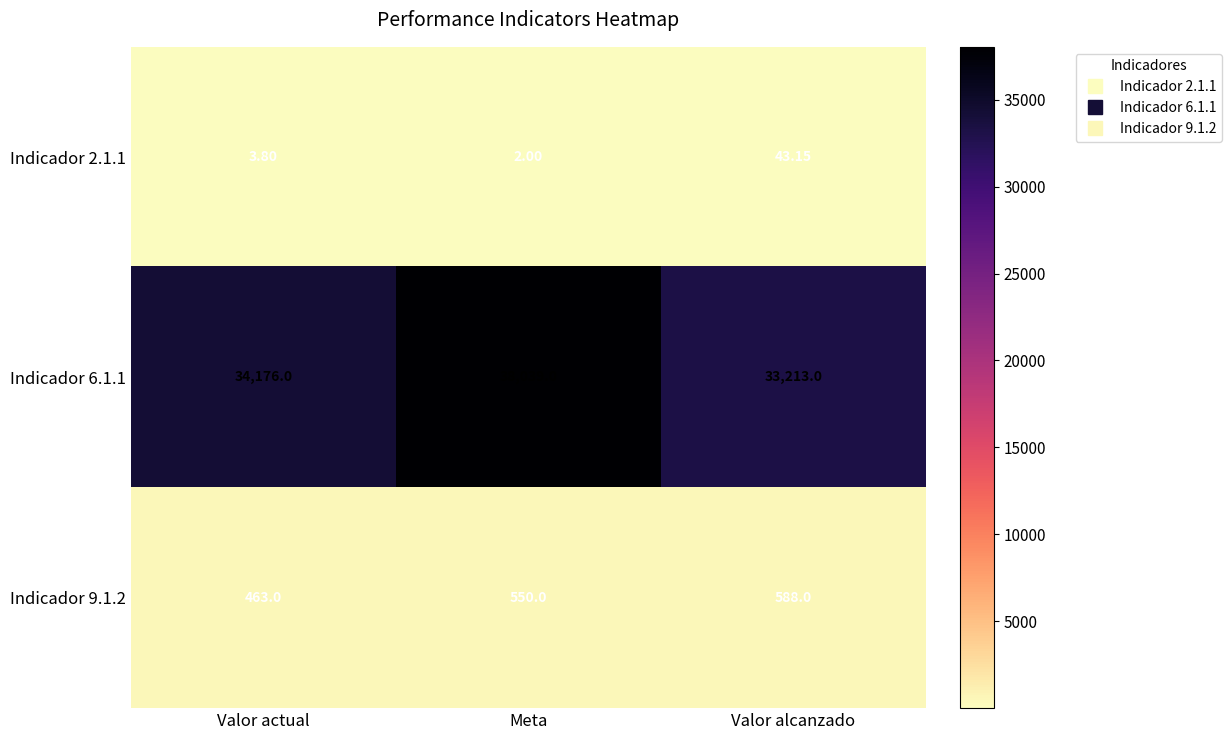

Where is Indicador 9.1.2 nearest to the value 525?

Meta